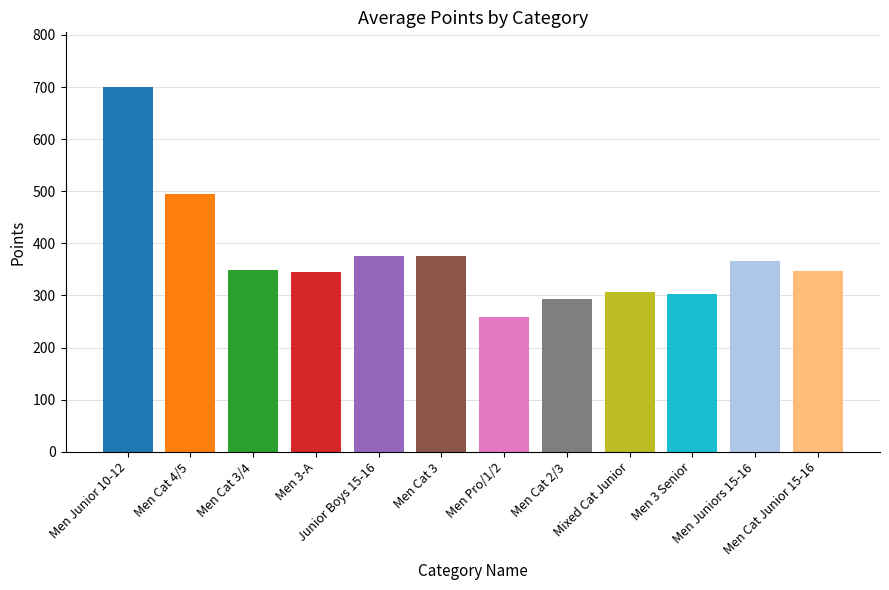

What is the maximum value shown in the chart?

700.0